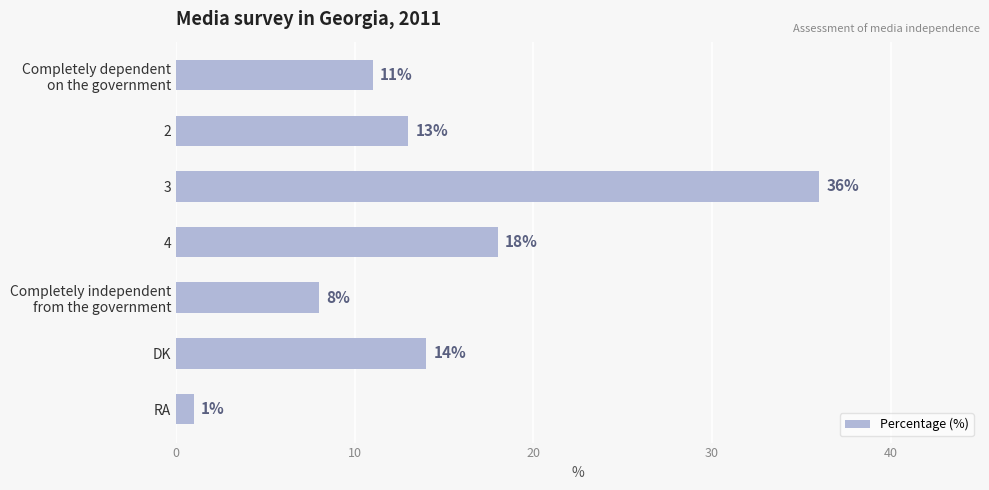

What is the sum of all values?

101